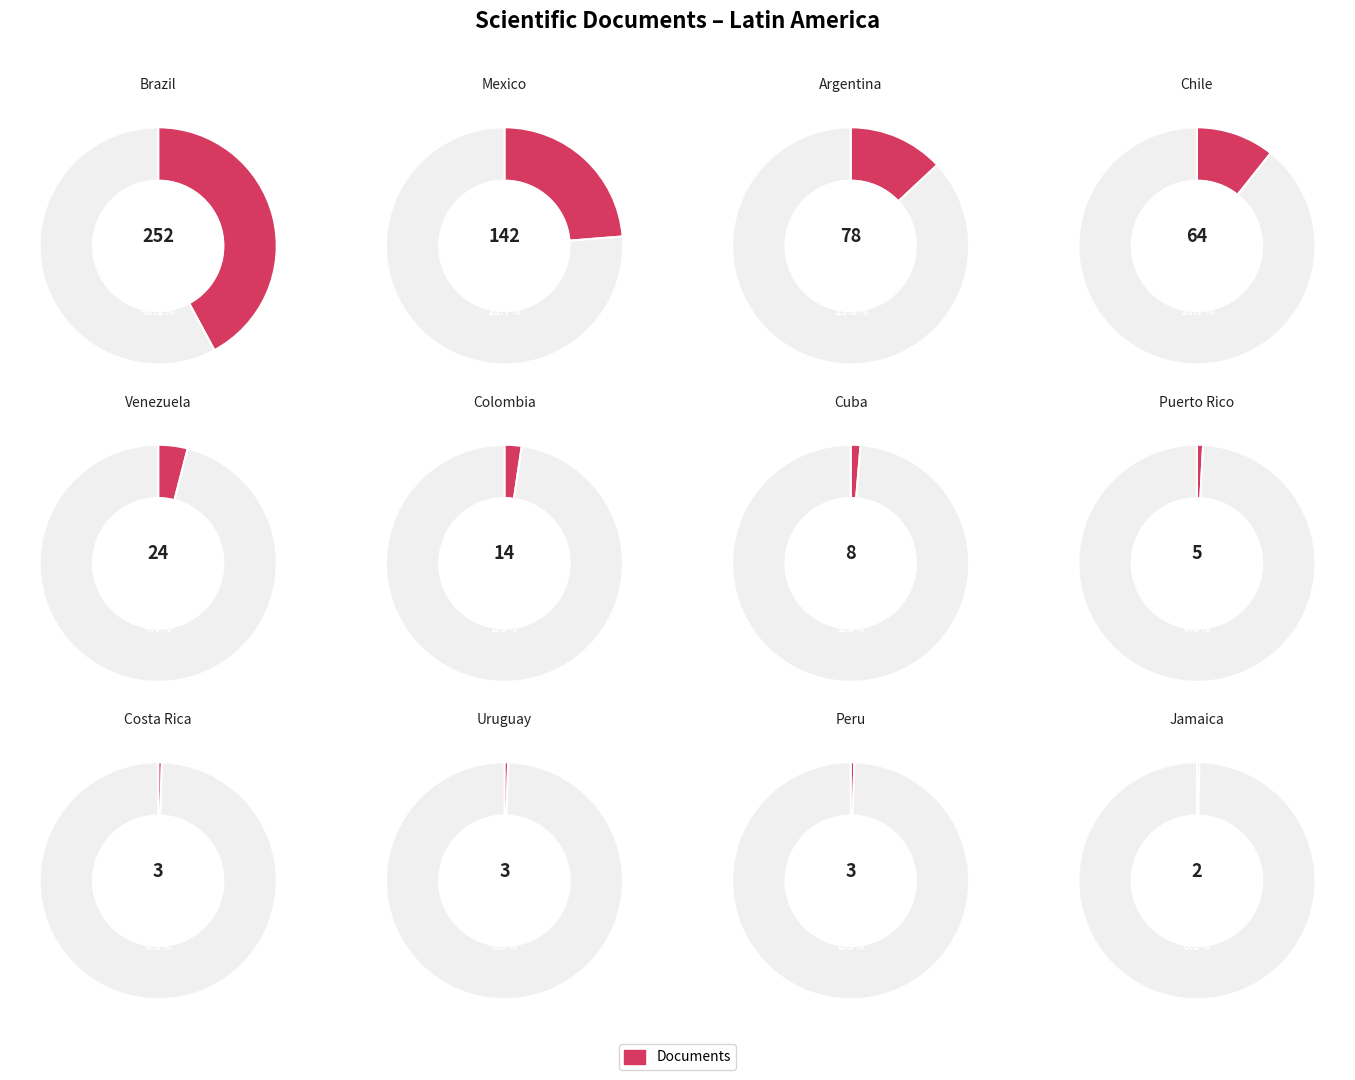

To the nearest percent, what is the average slice percentage?

8%